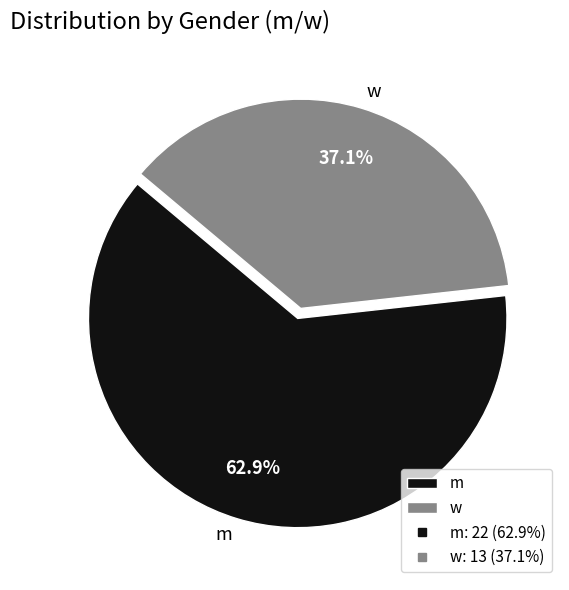

To the nearest percent, what is the difference between the w and m slice percentages?

26%